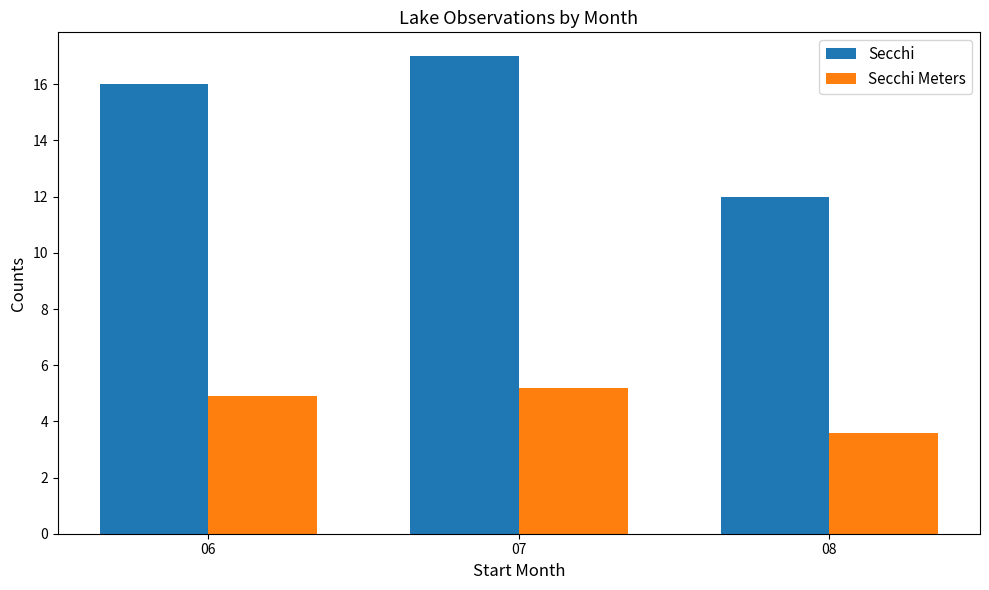

What is the highest value of the Secchi series?

17.0